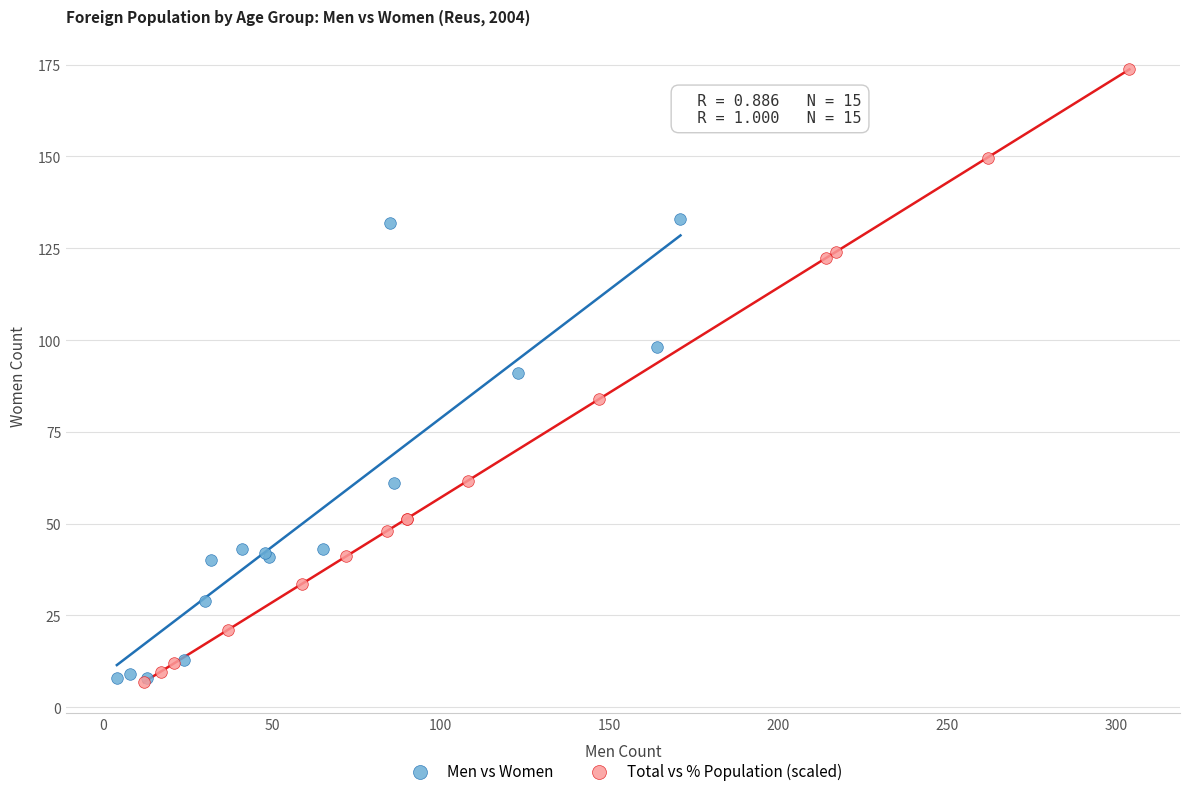

What are all the series names shown in the legend?

Men vs Women, Total vs % Population (scaled)